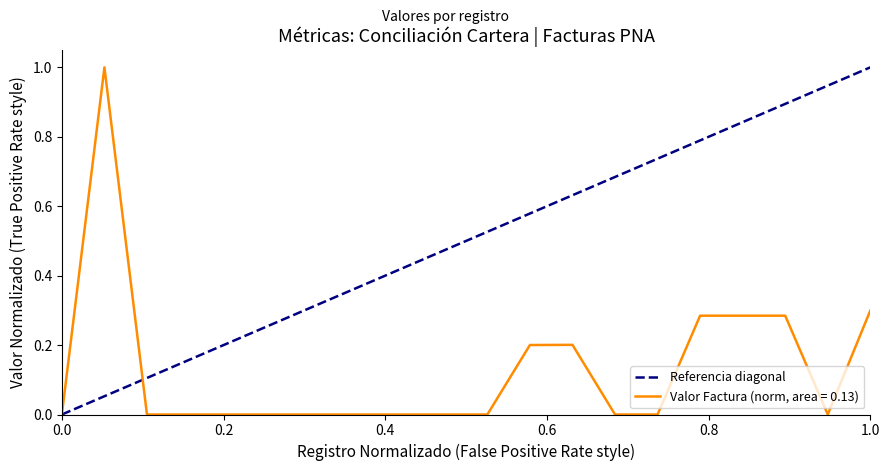

What is the maximum value for Valor Factura (norm, area = 0.13)?

1.0